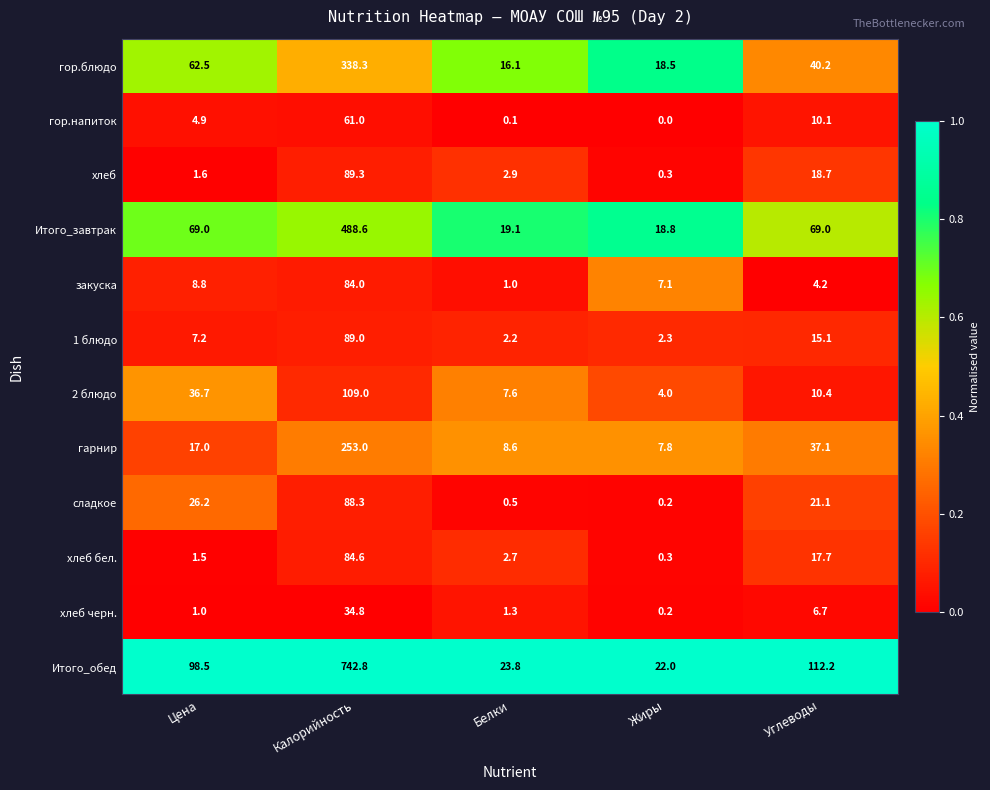

Which category has the highest value across all series?

Калорийность